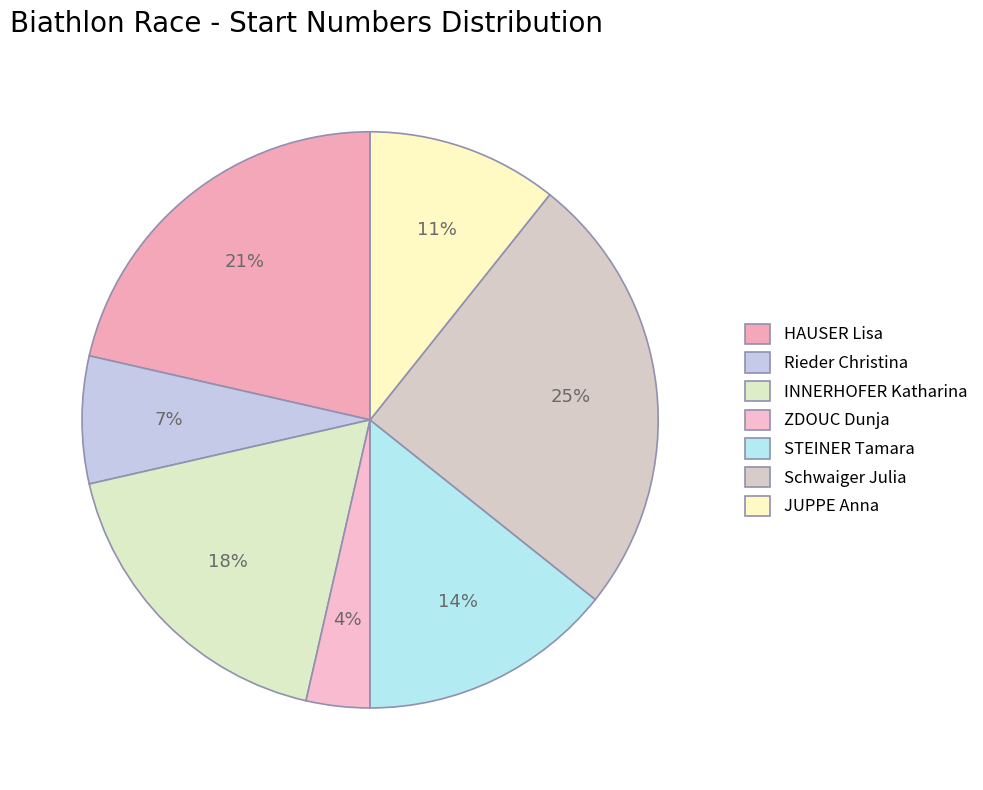

Is the sum of ZDOUC Dunja and Schwaiger Julia greater than half?

No